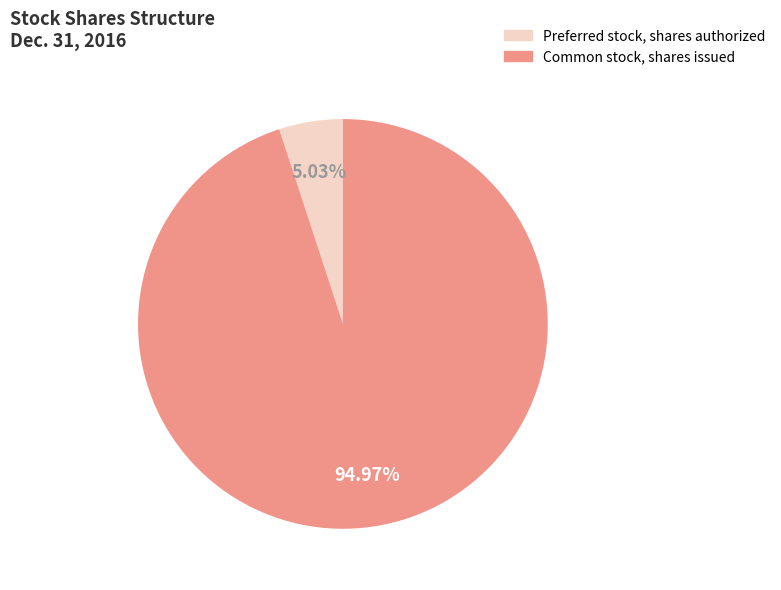

Is there a majority slice in this chart?

Yes